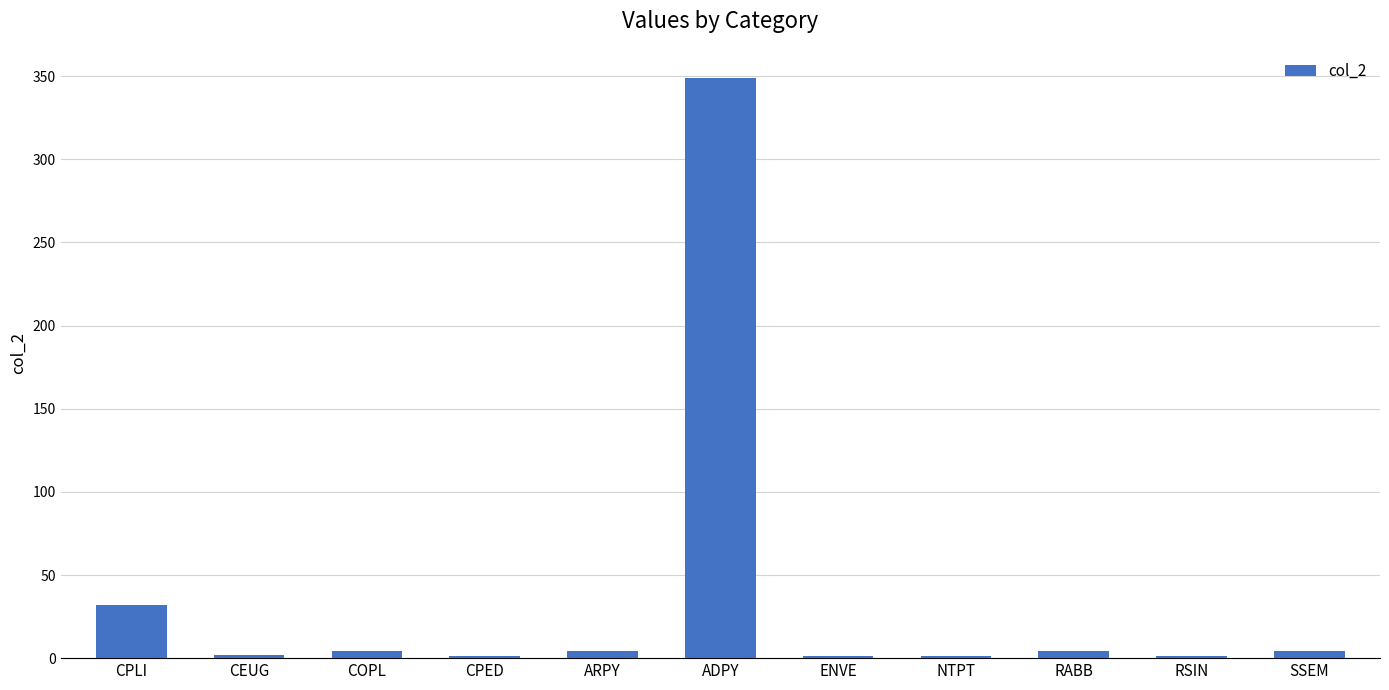

Which has a higher value, CPLI or NTPT?

CPLI